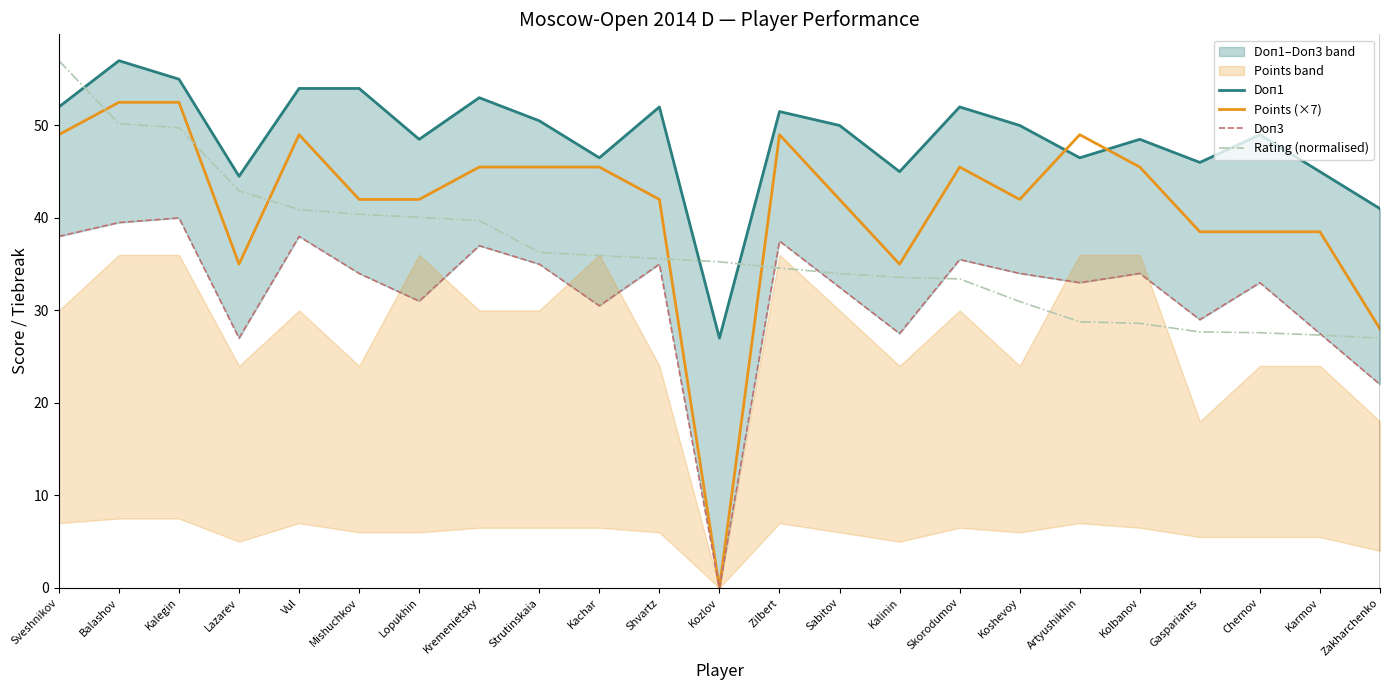

What is the value of the Points (×7) point at the 6th from the left?

42.0